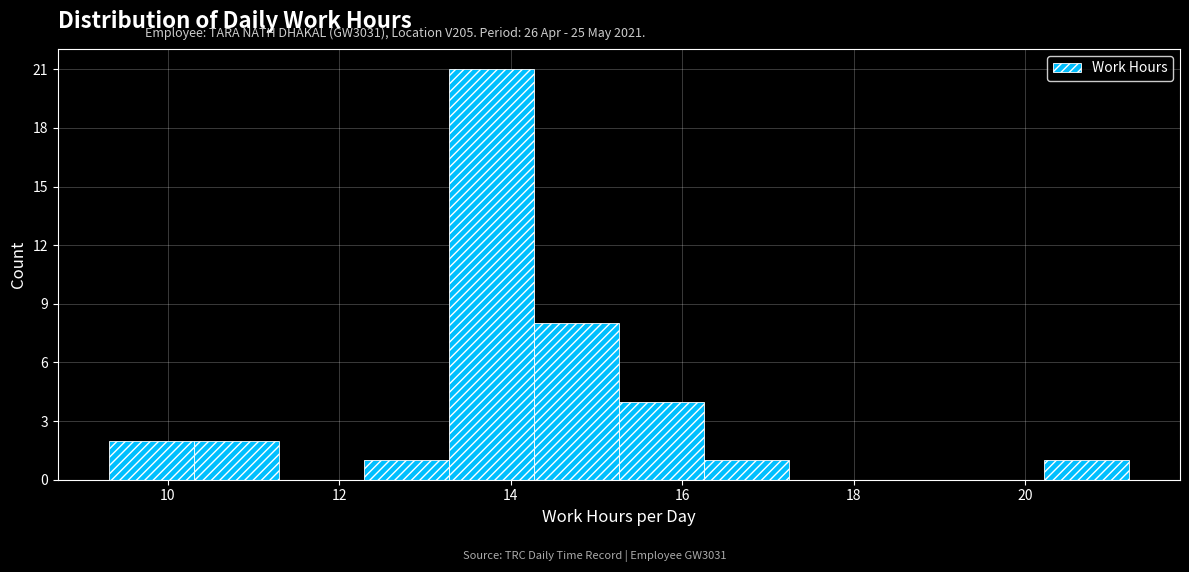

How tall is the bar that spans 12.2 to 13.2 on the x-axis? Neither the bar edges nor the heights are printed on the chart, so give them approximately, as read against the axes.

1